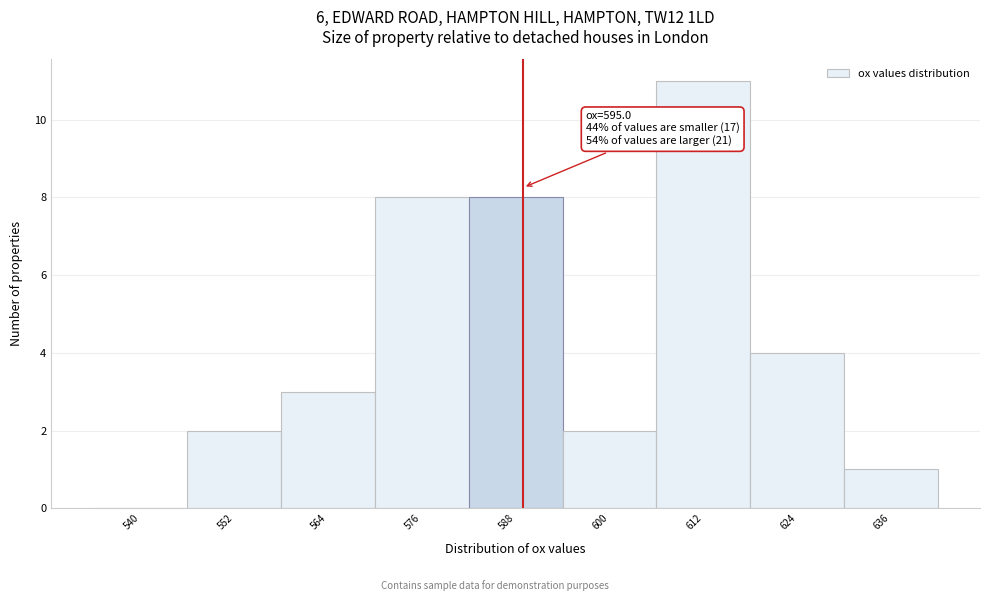

Reading left to right, extract all data points from this chart.

540=0	552=2	564=3	576=8	588=8	600=2	612=11	624=4	636=1